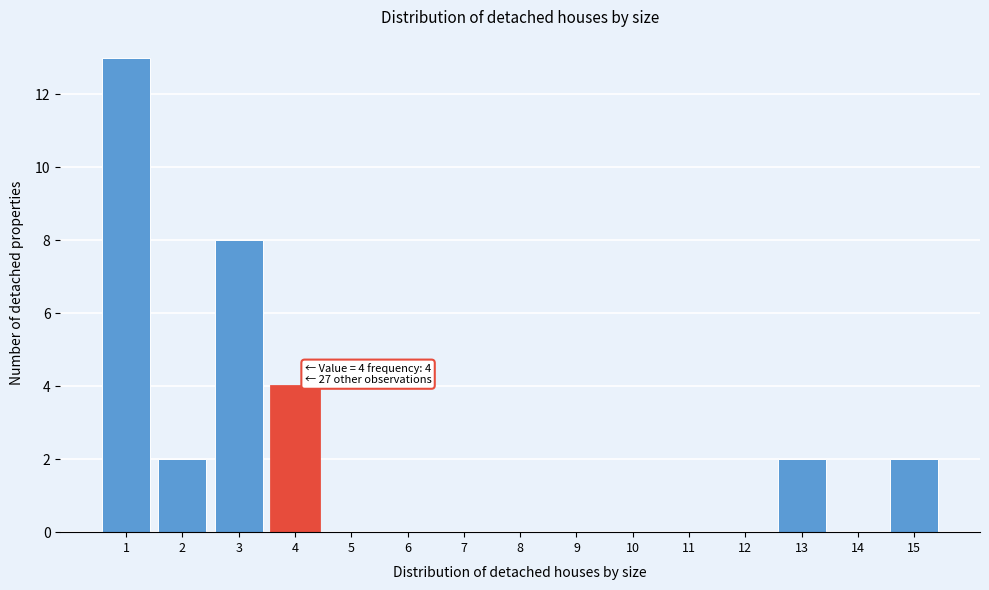

Over which range of the x-axis is the bar tallest?

0.5 to 1.5